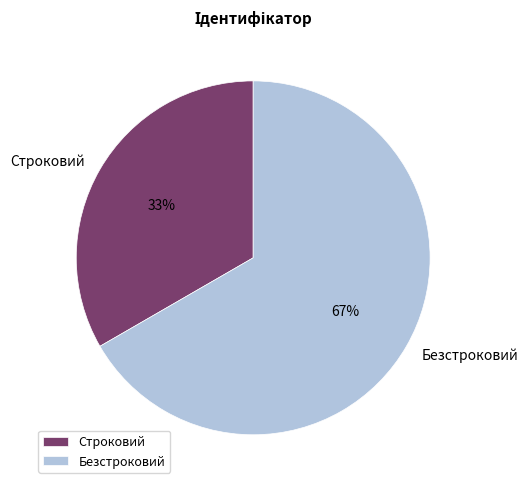

Rank the categories by value from lowest to highest.

Строковий, Безстроковий